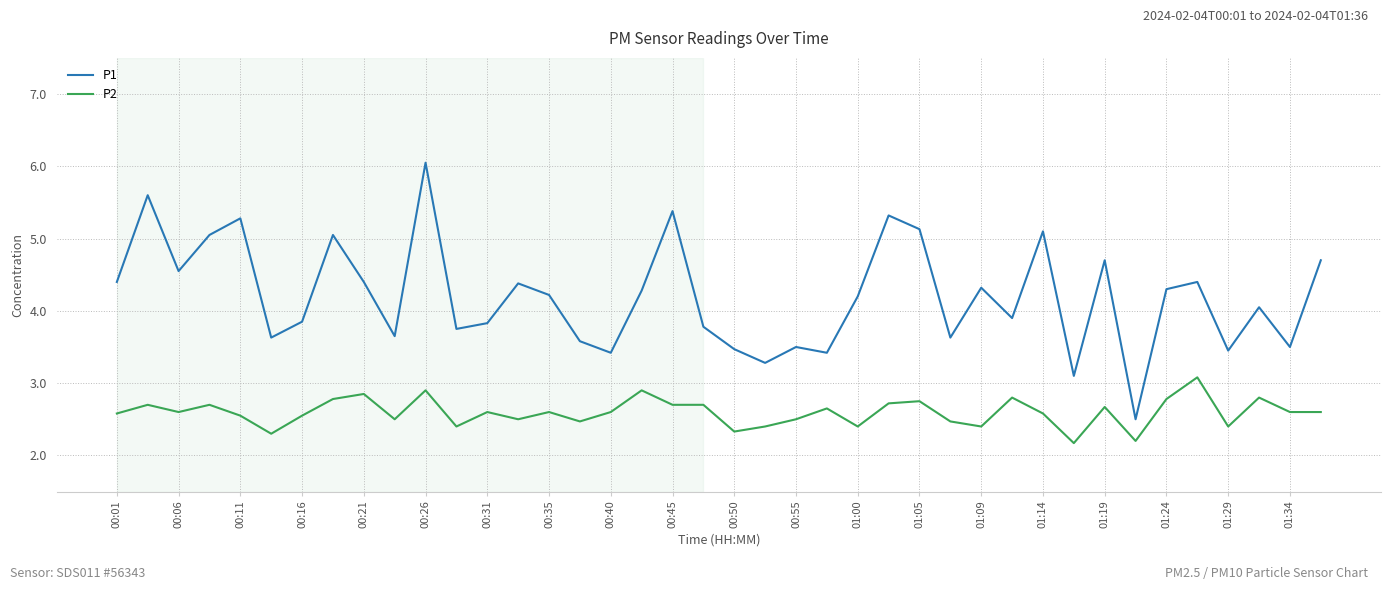

Which series has the largest range (max minus min)?

P1